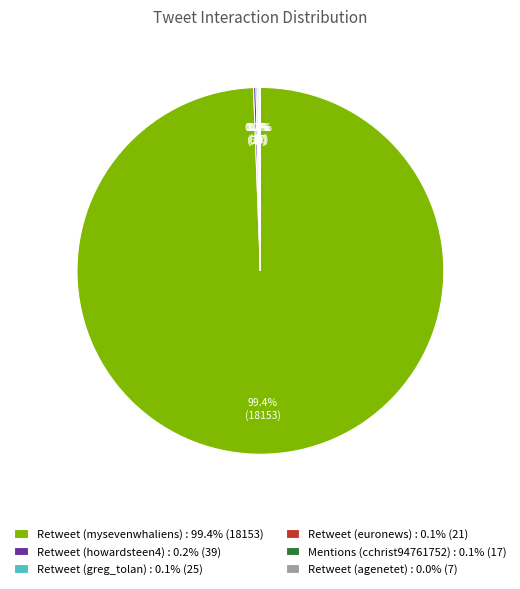

Is there any slice that represents more than half of the pie?

Yes